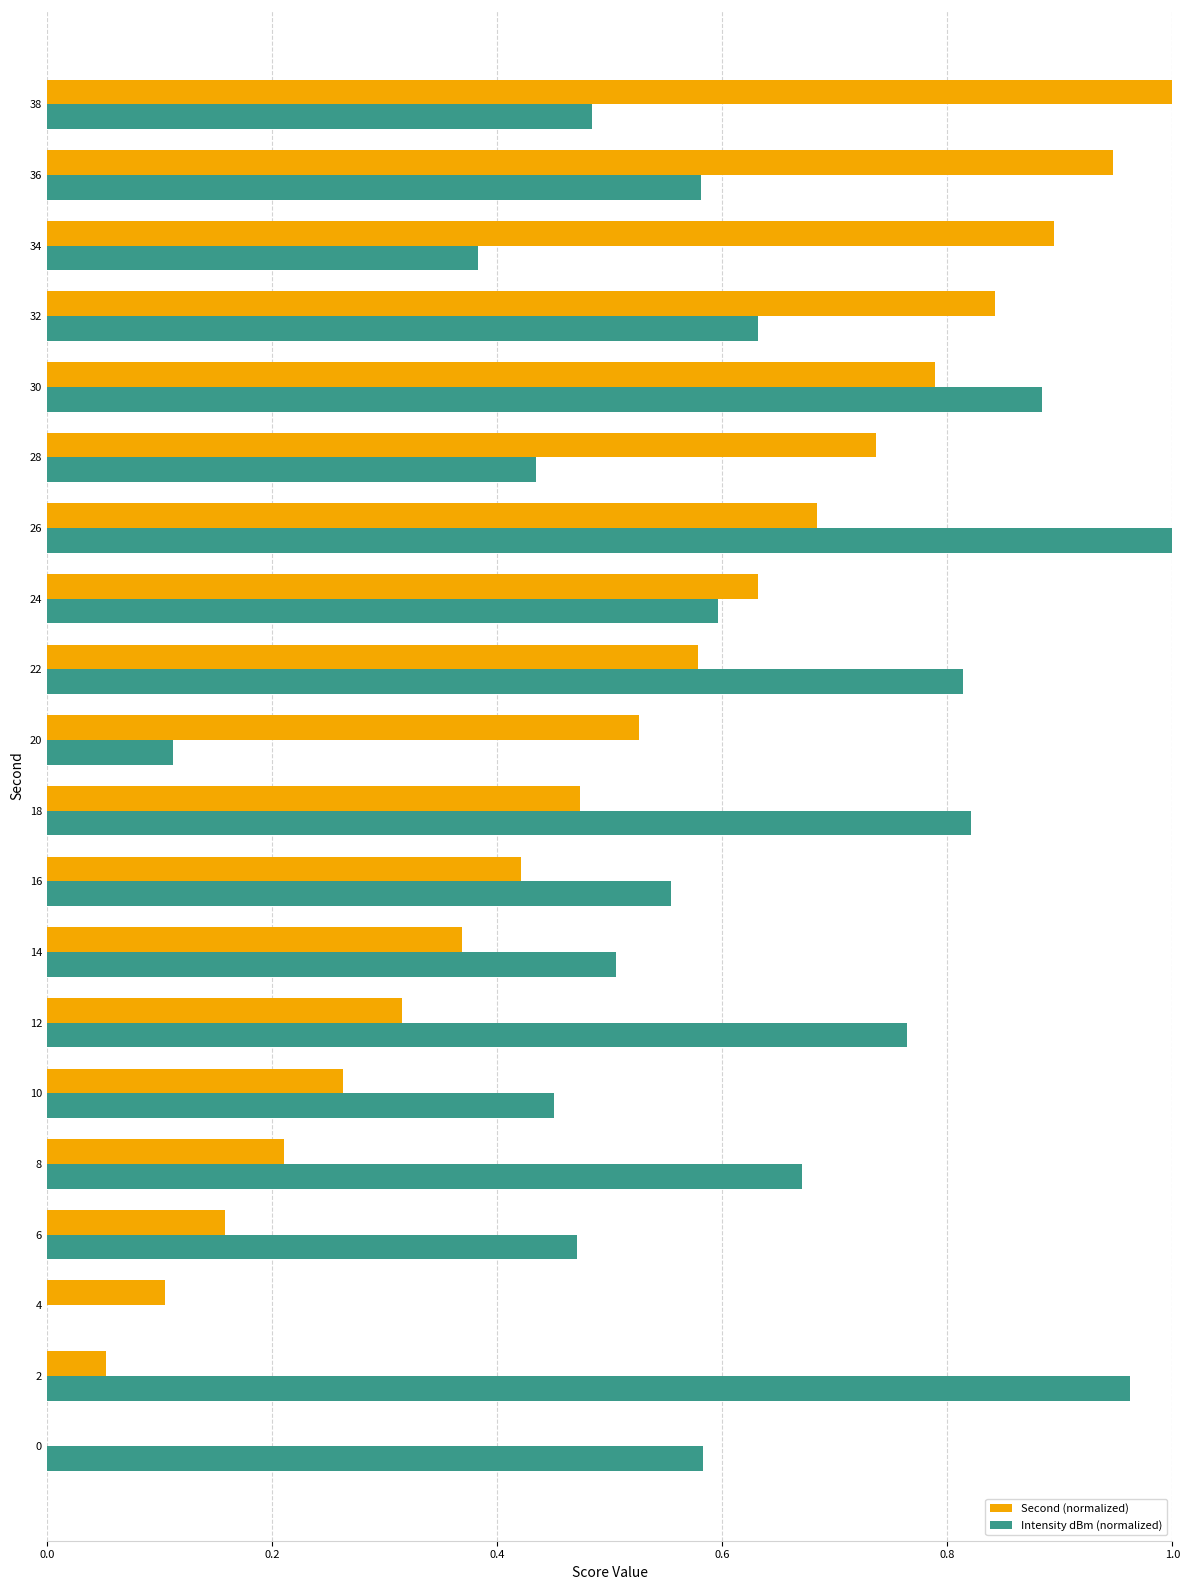

At which label does Second (normalized) reach its peak?

38